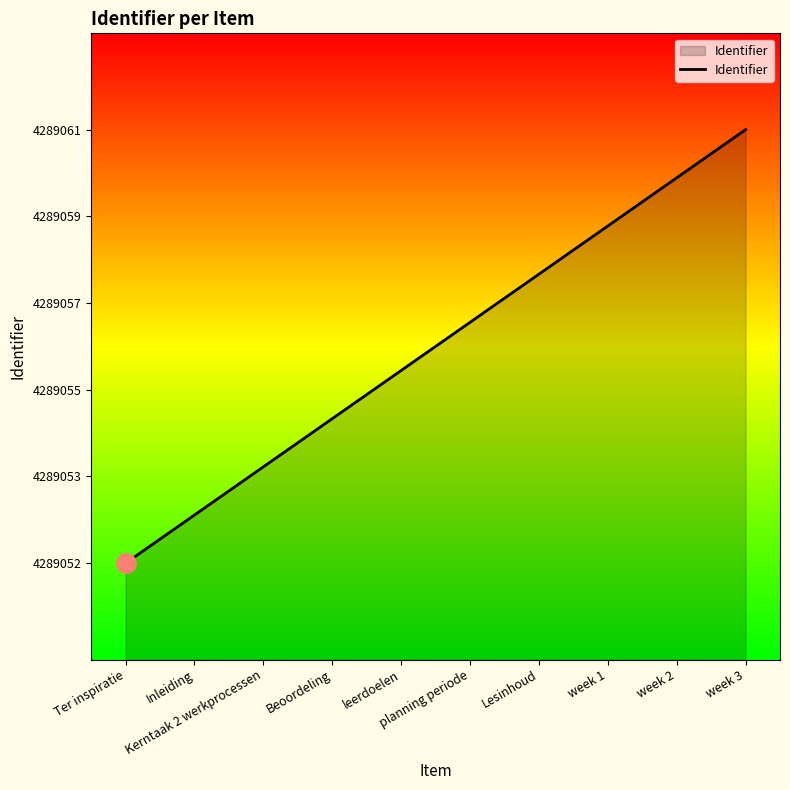

Rank the categories by value from lowest to highest.

Ter inspiratie, Inleiding, Kerntaak 2 werkprocessen, Beoordeling, leerdoelen, planning periode, Lesinhoud, week 1, week 2, week 3